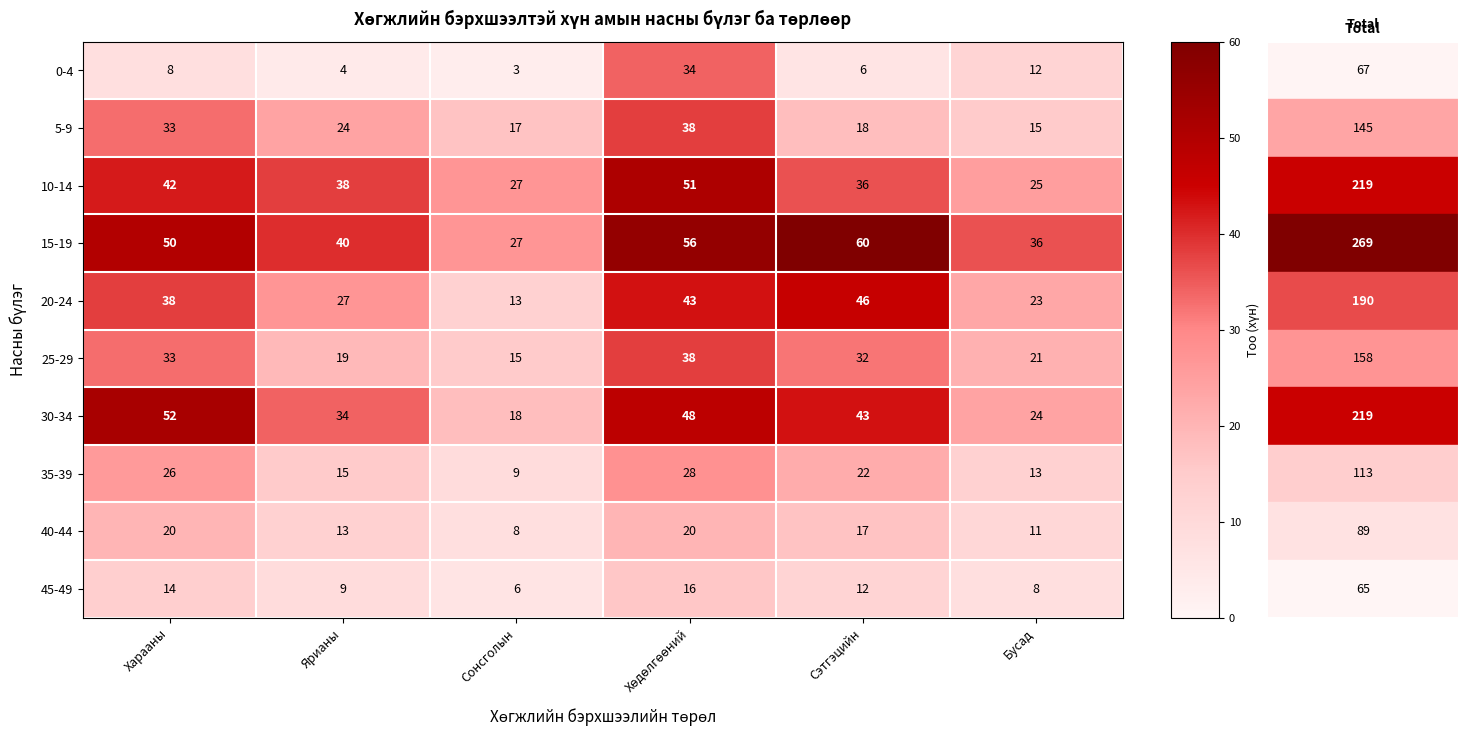

Which series has the widest spread of values?

30-34